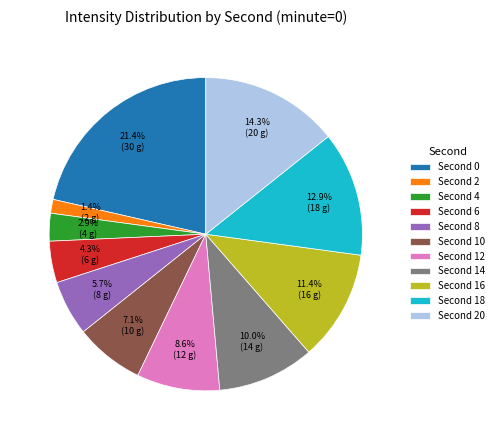

Is there any slice that represents more than half of the pie?

No